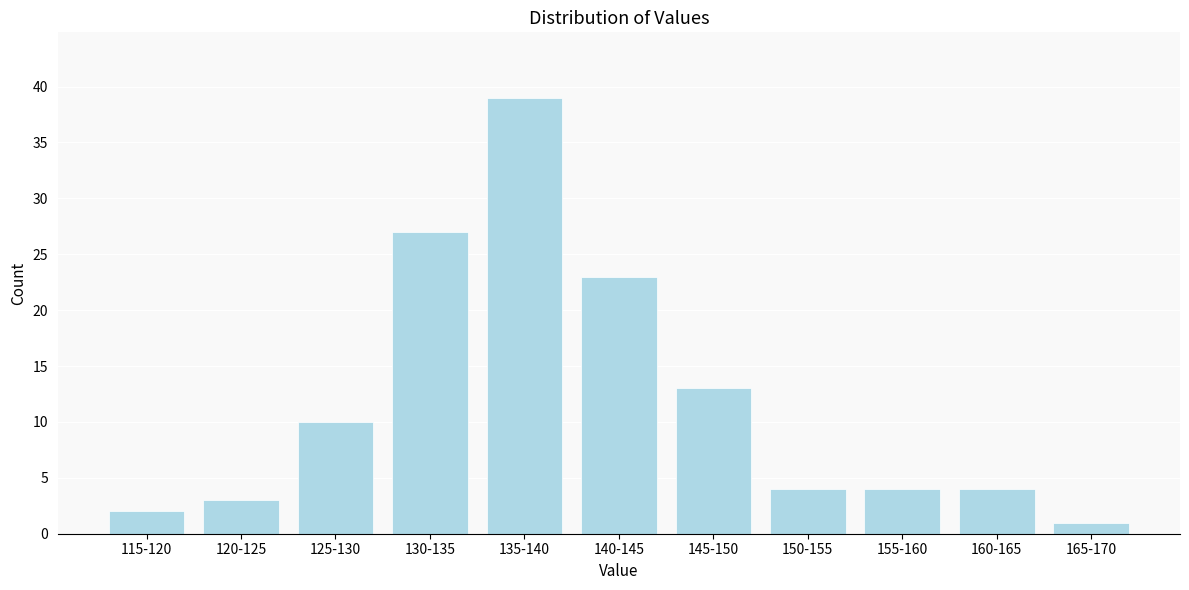

Reading right to left, list all the values displayed in this chart.

1	4	4	4	13	23	39	27	10	3	2